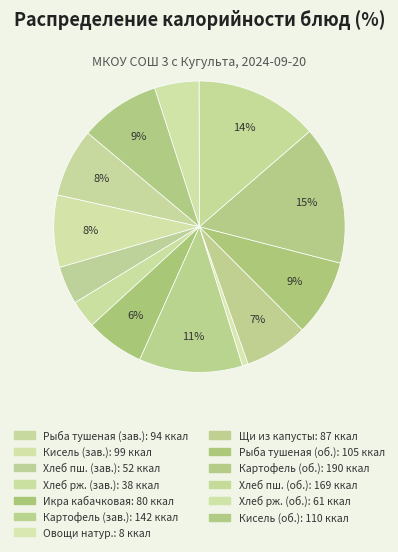

Count the number of slices in the pie.

13